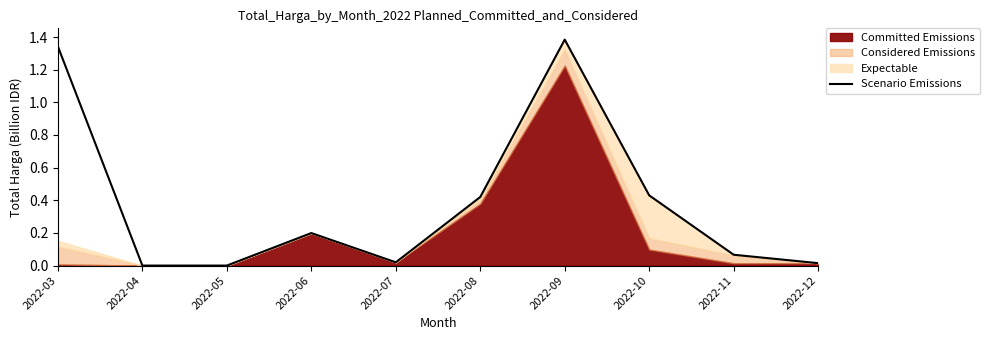

The chart shows a value of 0.0 at 2022-07. True or false?

True